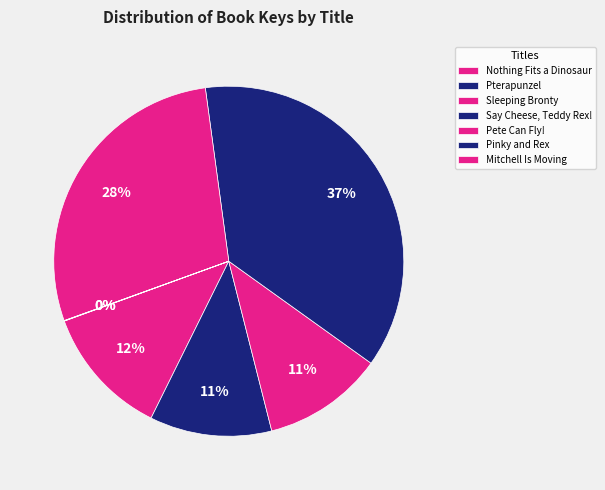

Is it true that Sleeping Bronty is 4% of the pie?

False